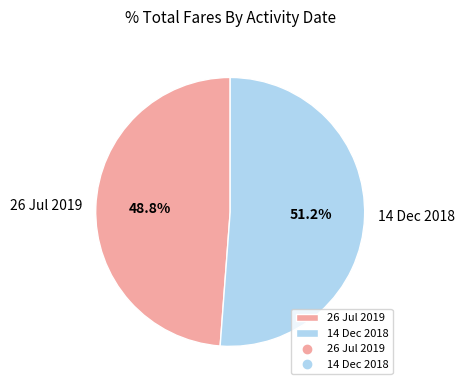

Which has a higher value, 14 Dec 2018 or 26 Jul 2019?

14 Dec 2018